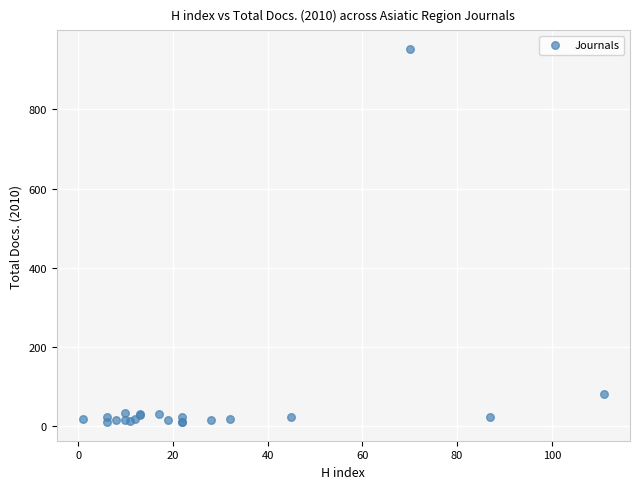

What Y value in the scatter plot is closest to 481?

83